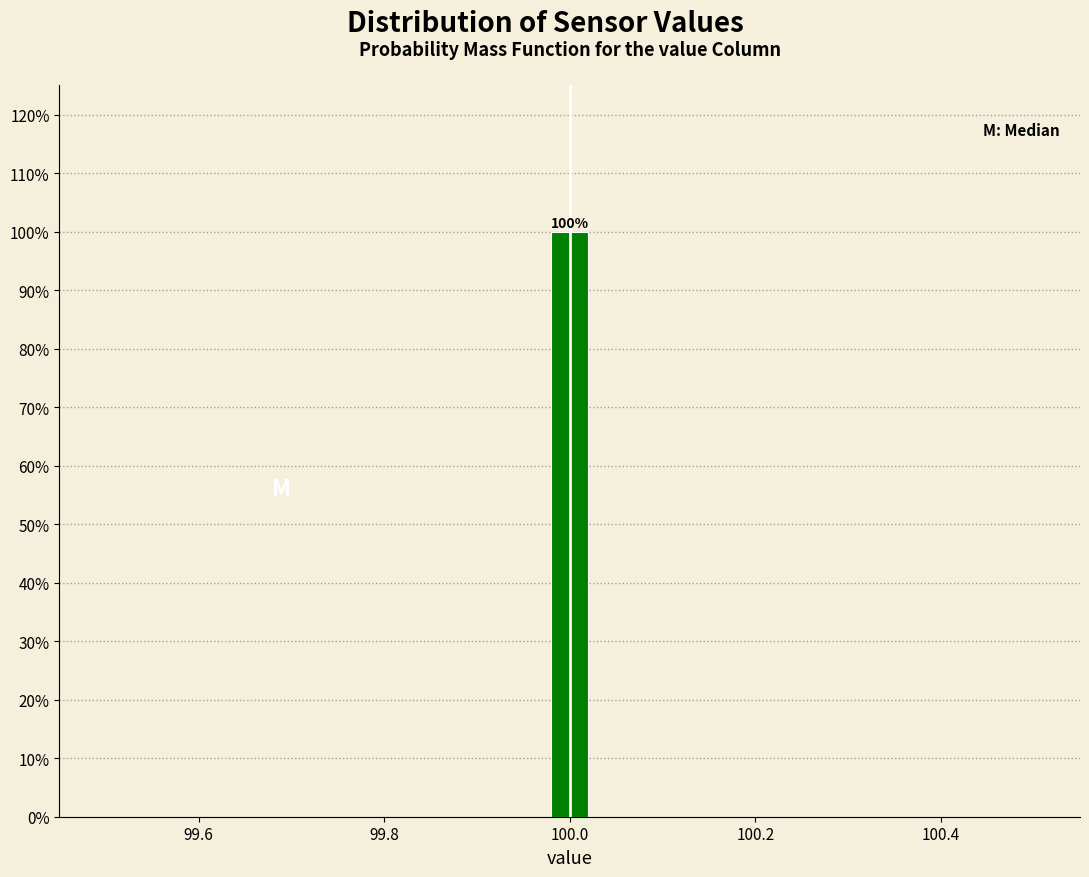

Around what value on the x-axis is the tallest bar? Give the approximate position of its centre, as read against the axis.

100.00